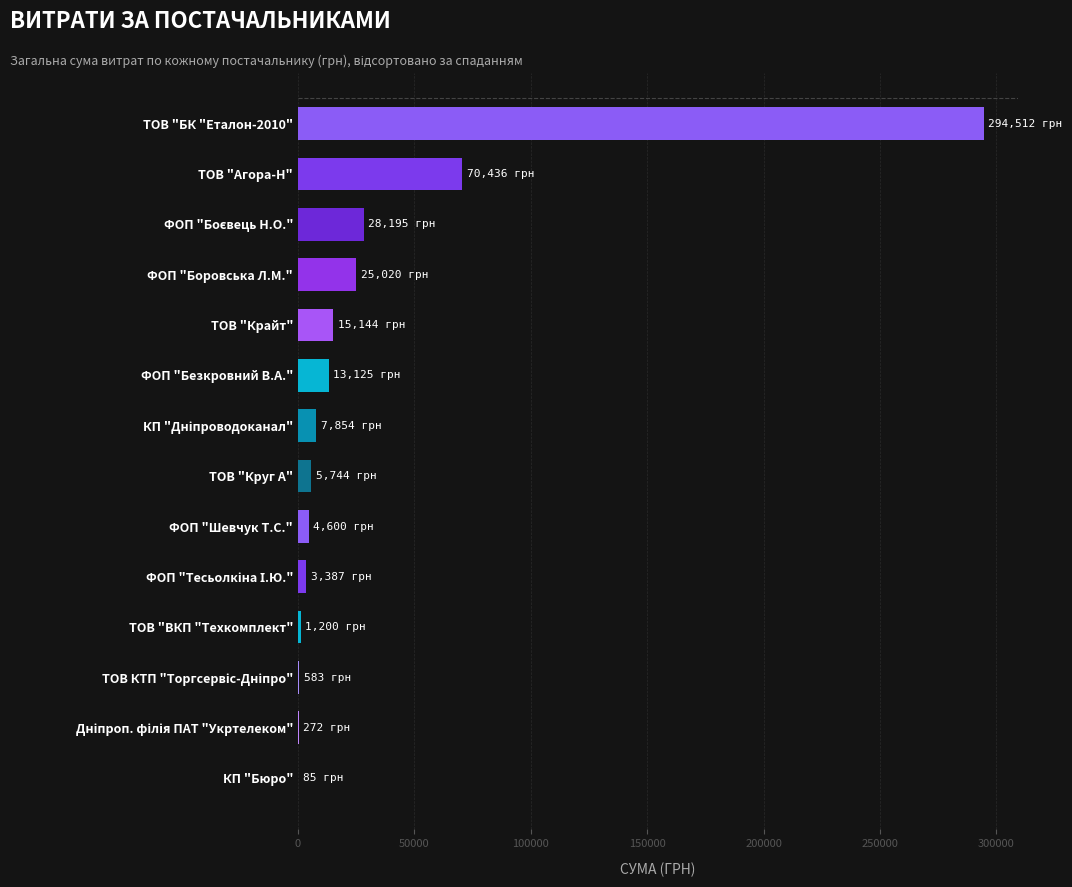

Which has a higher value, ТОВ "Крайт" or ФОП "Шевчук Т.С."?

ТОВ "Крайт"